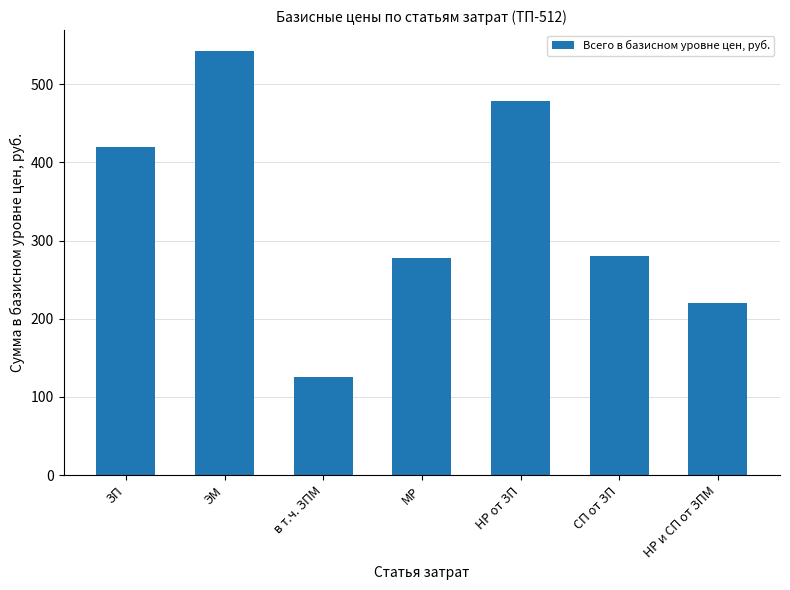

What is the average value?

335.0